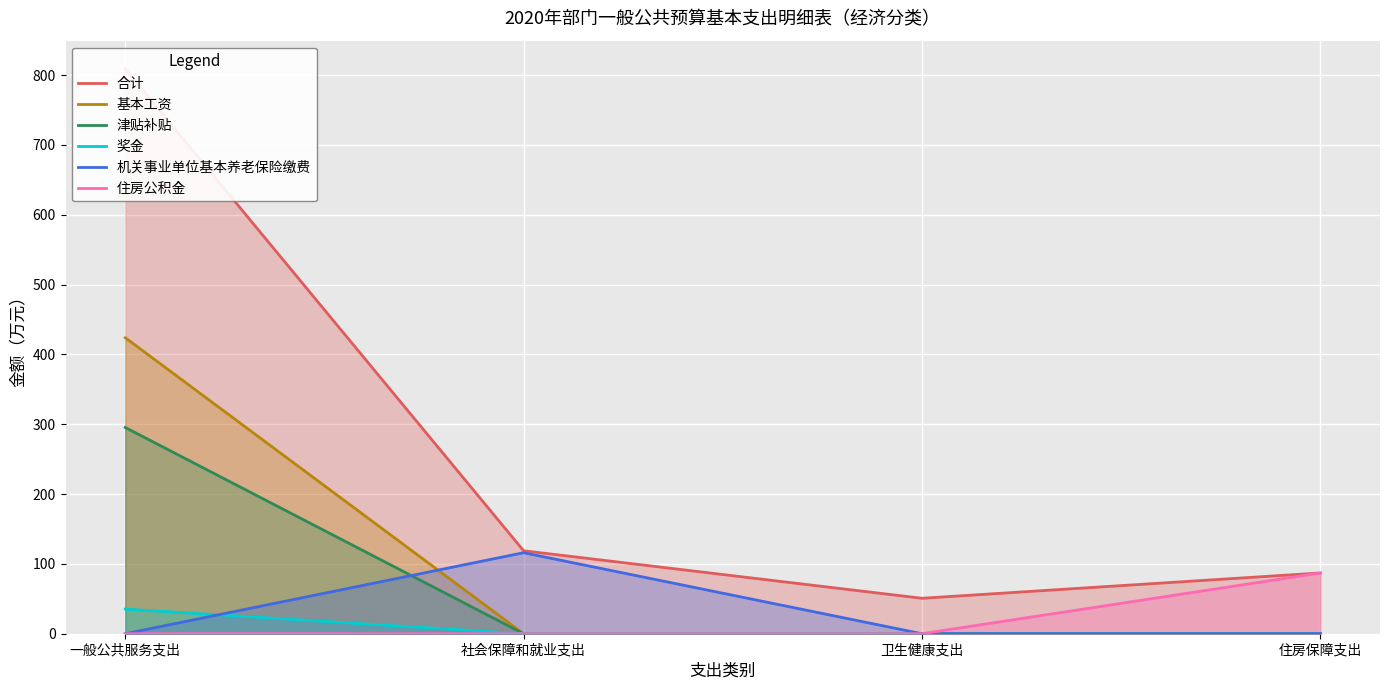

What is the total value across all series at 社会保障和就业支出?

234.9